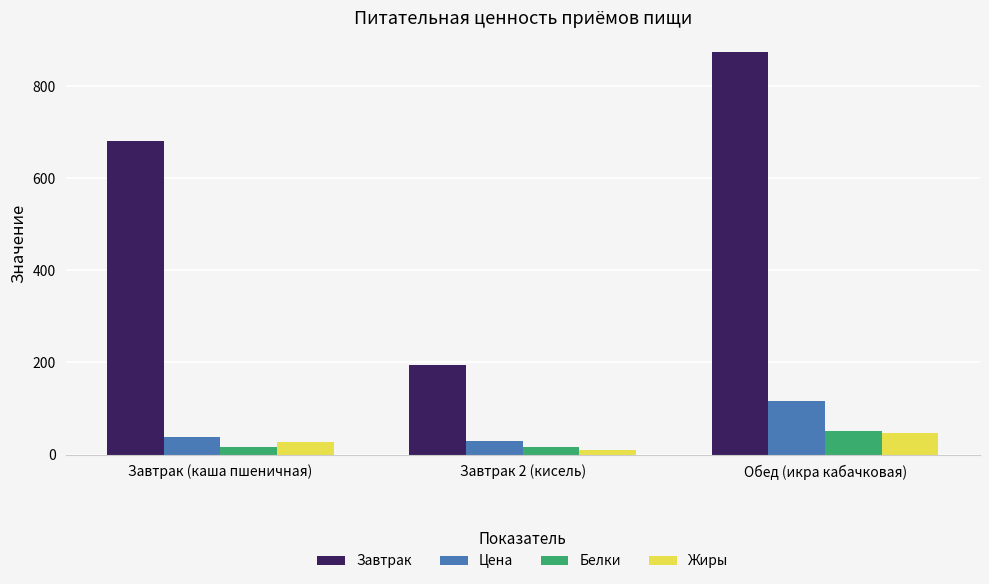

What is the label of the 3rd bar from the left?

Обед (икра кабачковая)